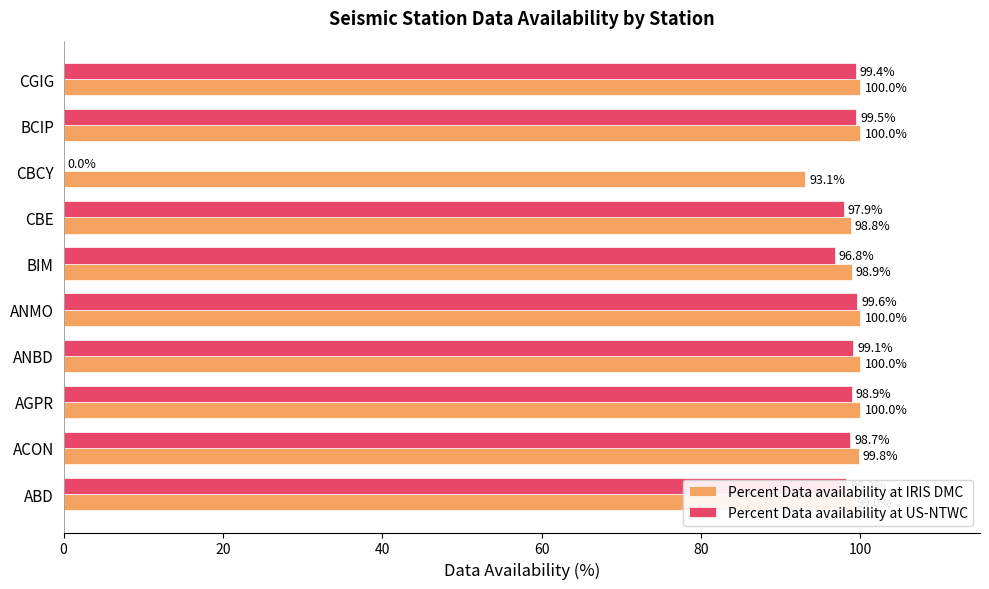

The value of Percent Data availability at IRIS DMC at BCIP is 34.9. True or false?

False